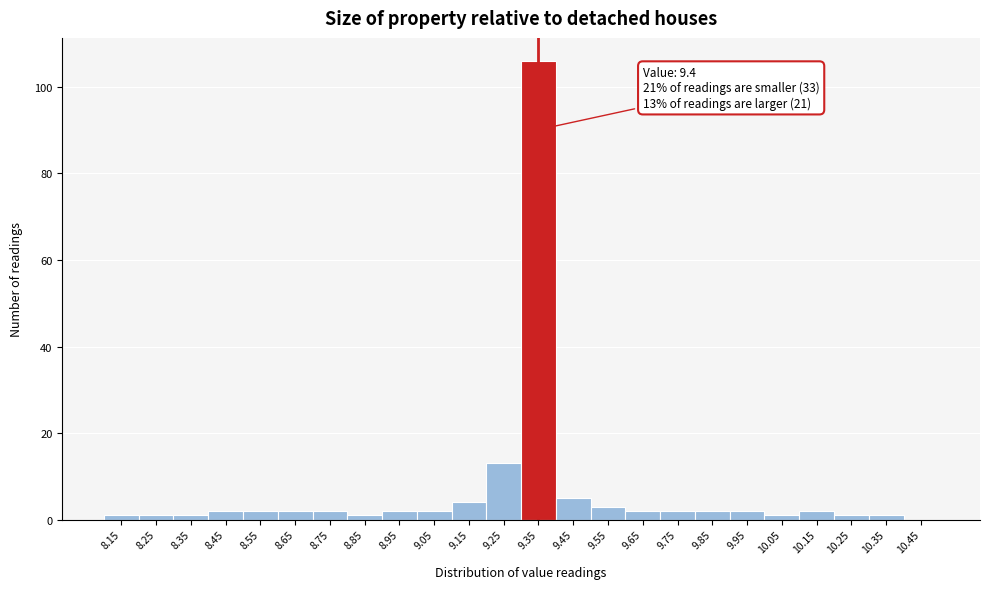

Reading right to left, list all the values displayed in this chart.

10.45=0	10.35=1	10.25=1	10.15=2	10.05=1	9.95=2	9.85=2	9.75=2	9.65=2	9.55=3	9.45=5	9.35=106	9.25=13	9.15=4	9.05=2	8.95=2	8.85=1	8.75=2	8.65=2	8.55=2	8.45=2	8.35=1	8.25=1	8.15=1